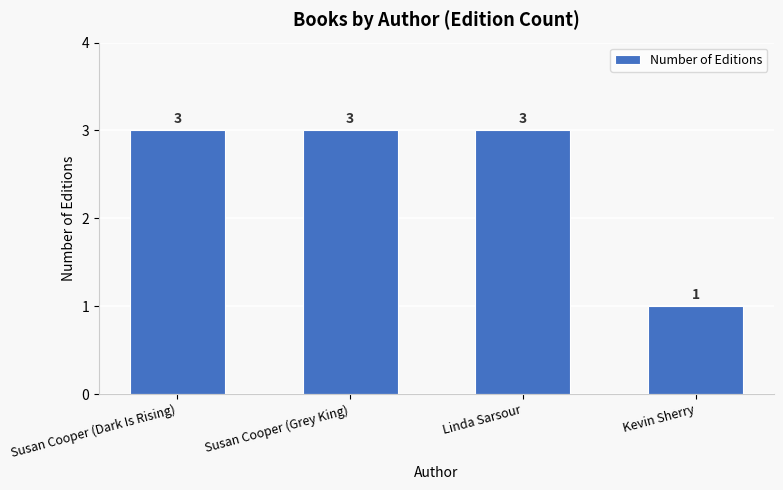

What is the sum of the values at Kevin Sherry and Susan Cooper (Grey King)?

4